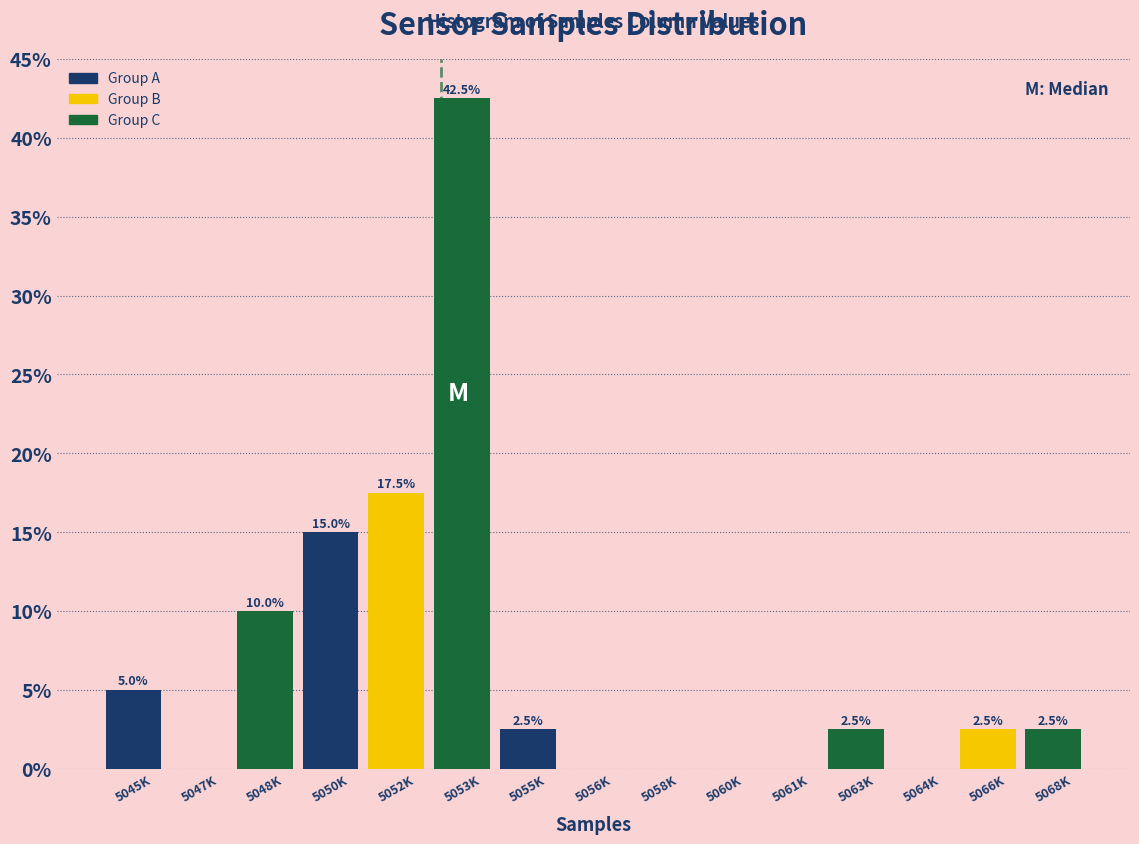

Reading right to left, transcribe all the data shown in this chart.

5068K=2.5	5066K=2.5	5064K=0.0	5063K=2.5	5061K=0.0	5060K=0.0	5058K=0.0	5056K=0.0	5055K=2.5	5053K=42.5	5052K=17.5	5050K=15.0	5048K=10.0	5047K=0.0	5045K=5.0